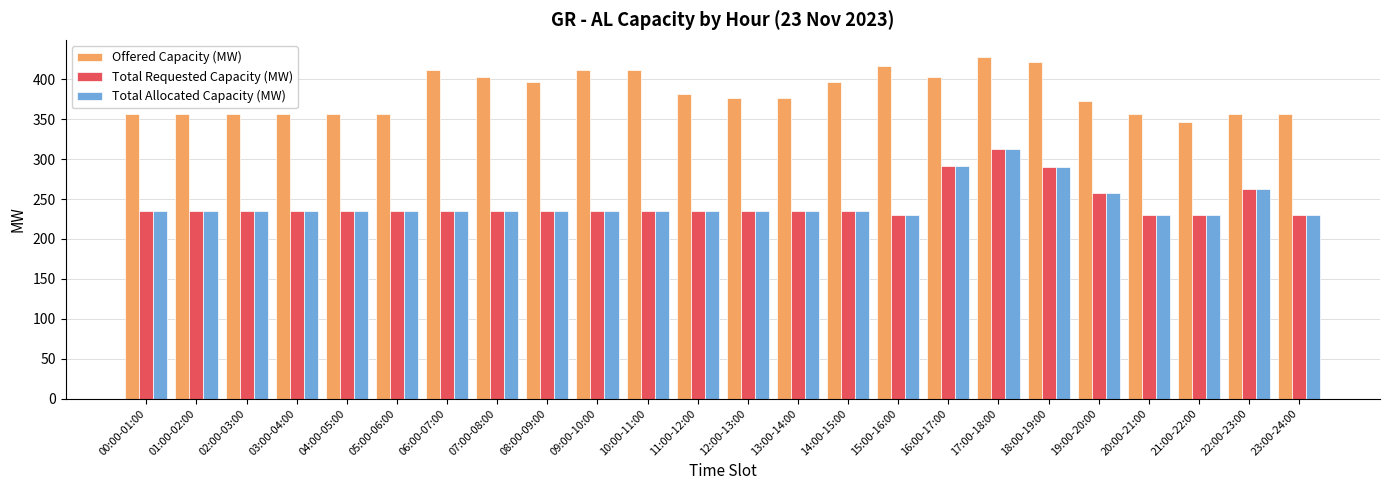

What position from the right is 09:00-10:00?

15